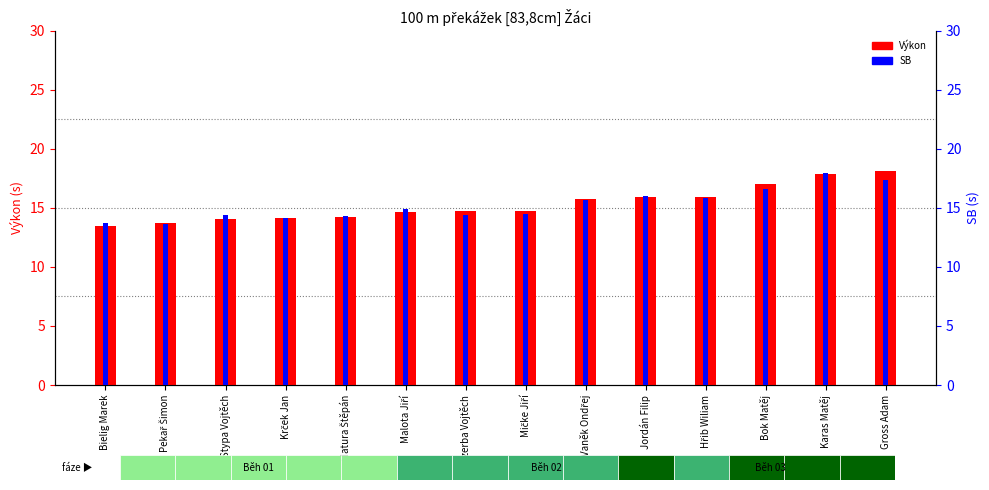

The value of SB at Stypa Vojtěch is 14.4. True or false?

True